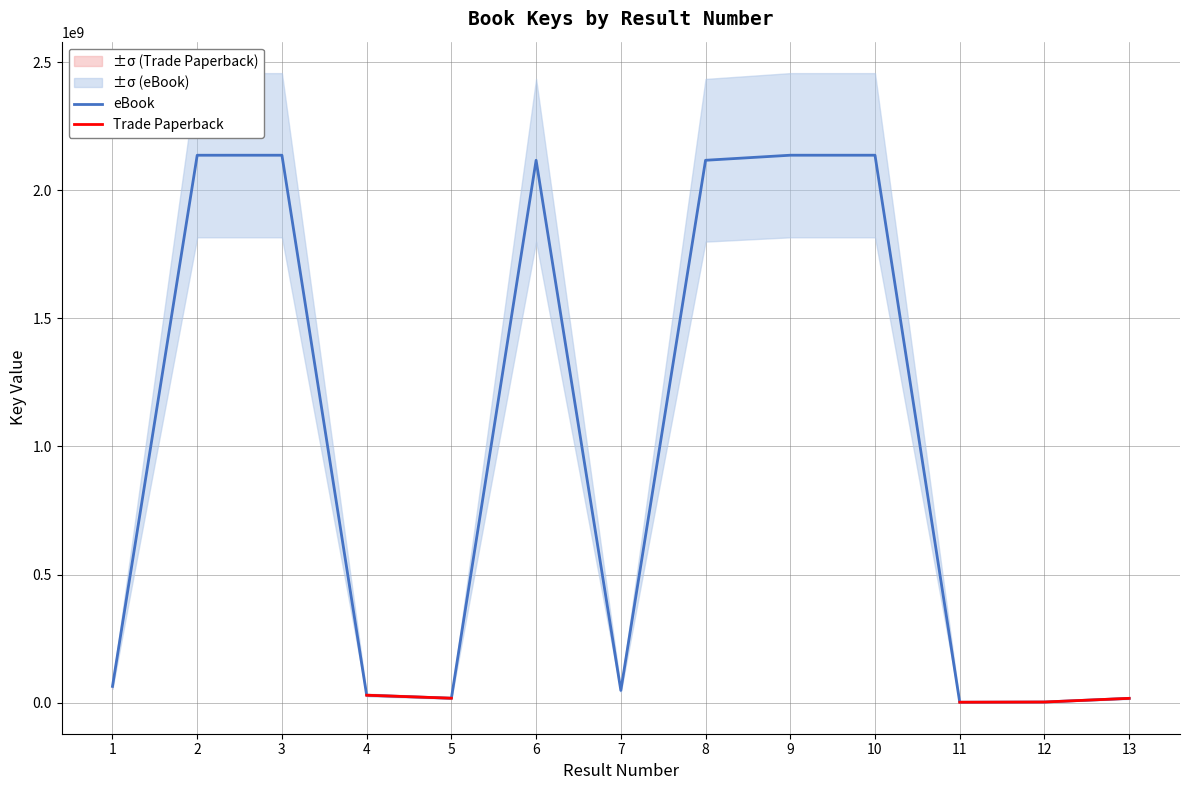

How many lines are shown in the chart?

2